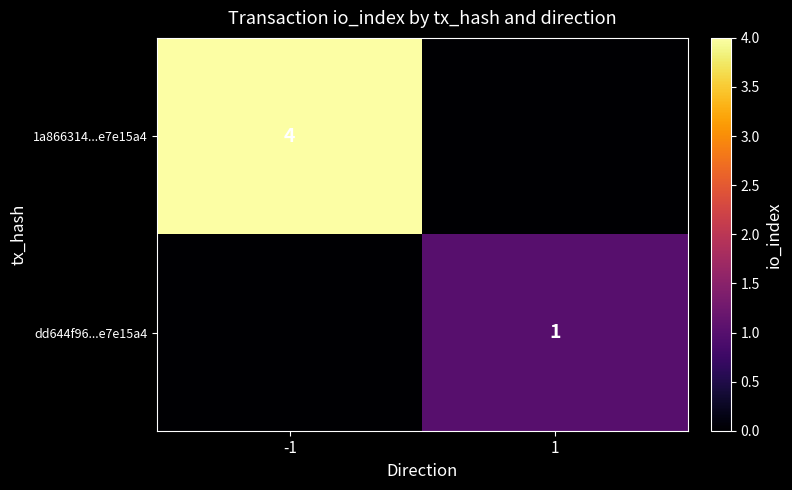

At which category is the sum across all series the highest?

-1